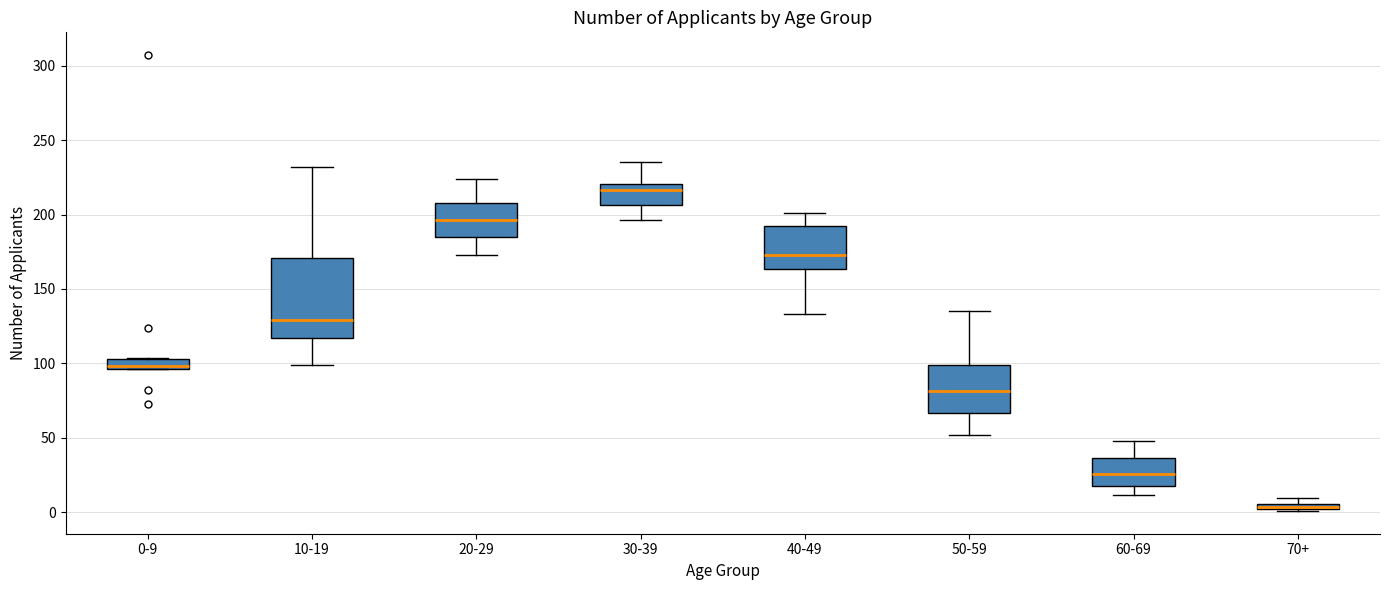

Which box has the lowest median line?

70+